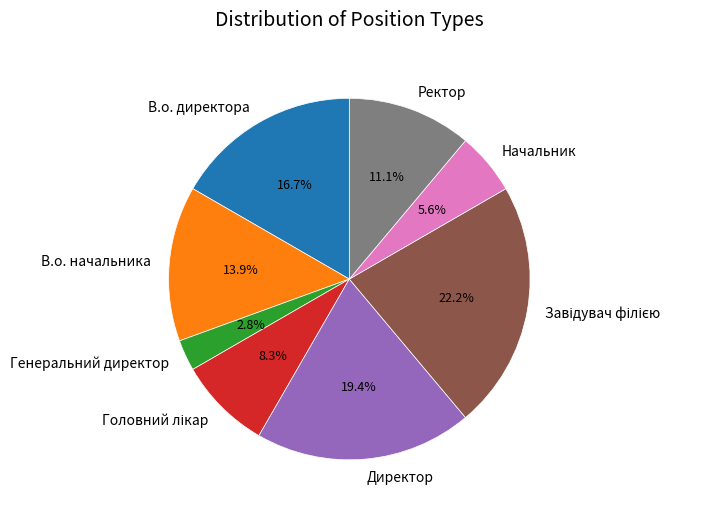

To the nearest percent, what percentage of the pie is В.о. начальника?

14%